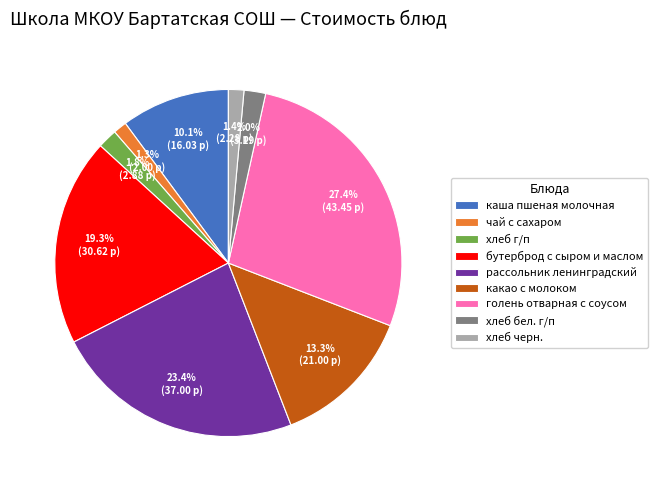

Which category has the biggest portion of the pie?

голень отварная с соусом